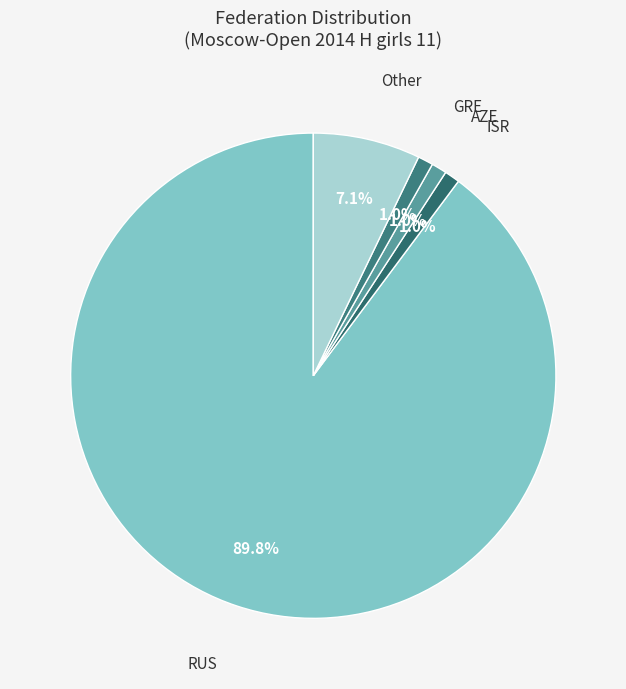

How many segments does this pie chart have?

5